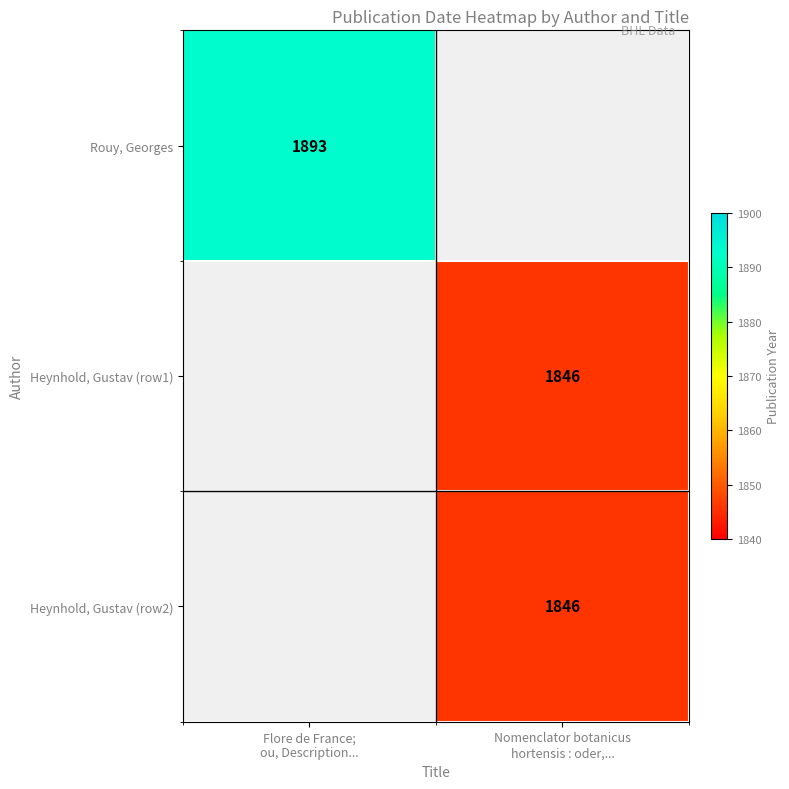

How many series are shown in this chart?

3